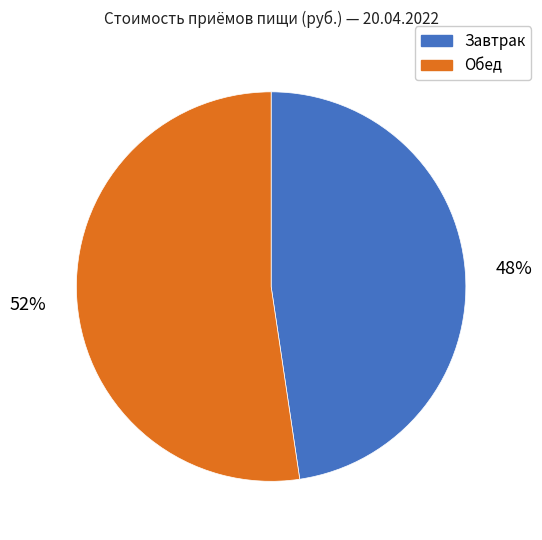

The Обед slice represents 58% of the pie. True or false?

False